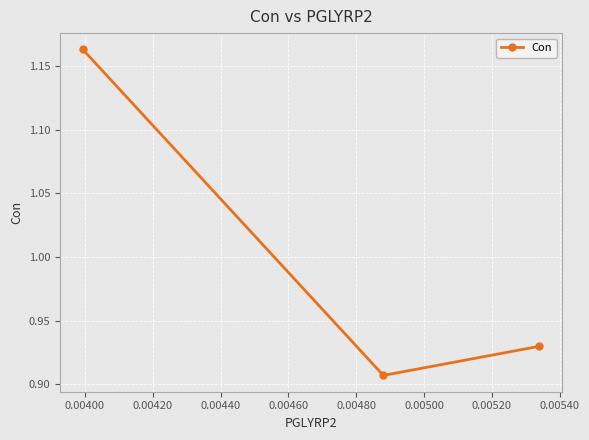

How many lines are shown in the chart?

1